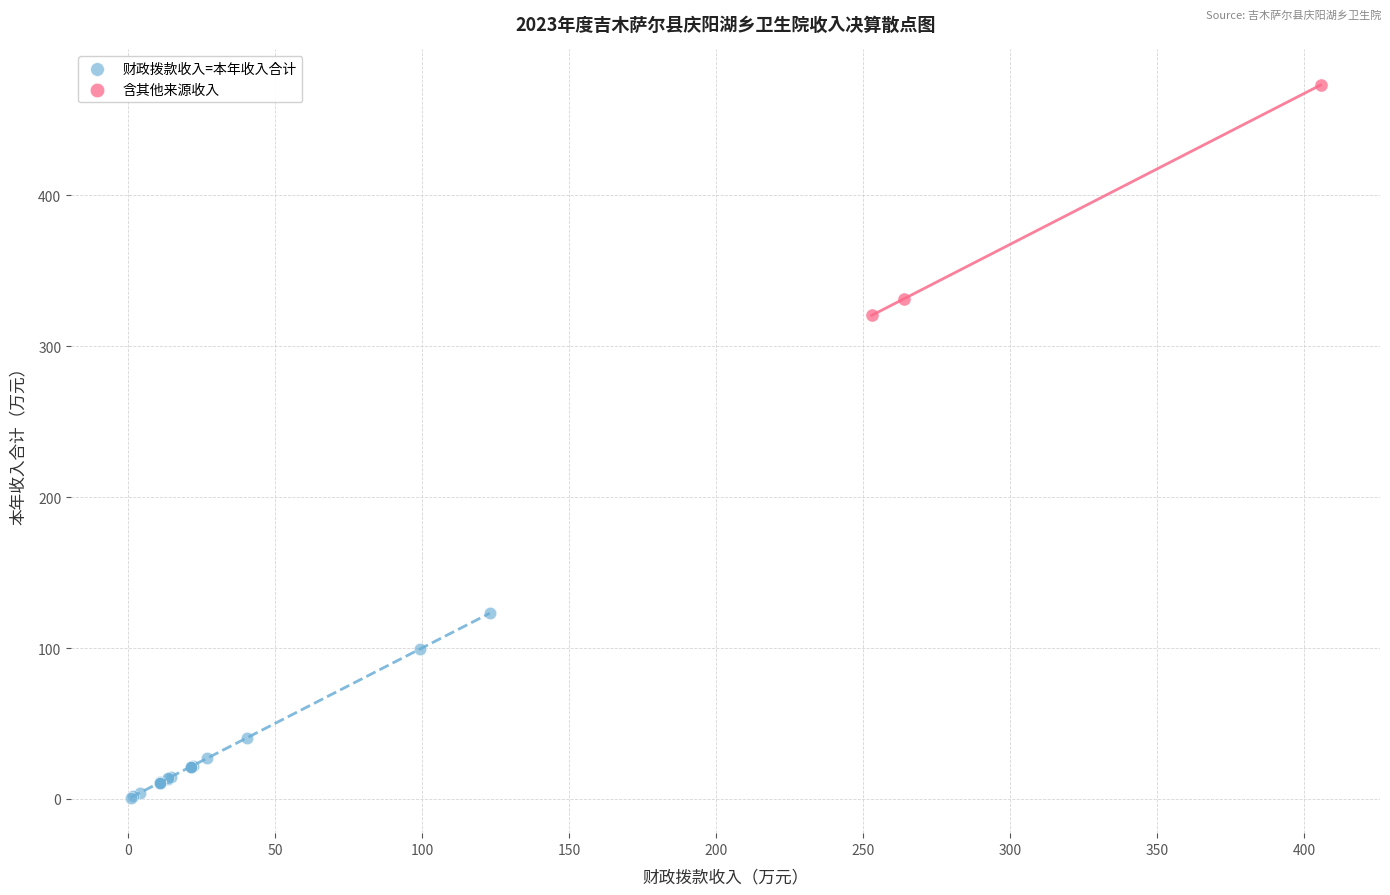

Which series contains the highest Y value?

含其他来源收入